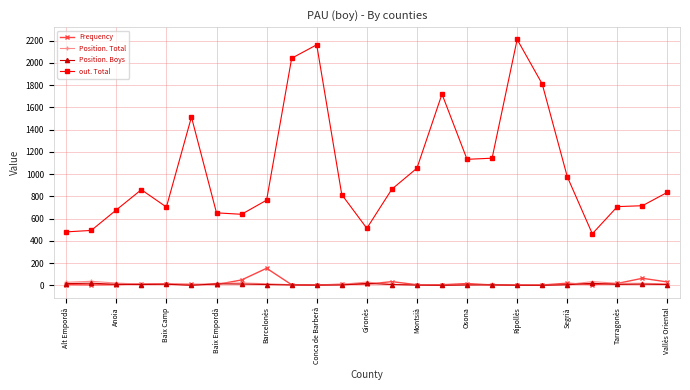

True or false: out. Total and Frequency cross at least once.

False